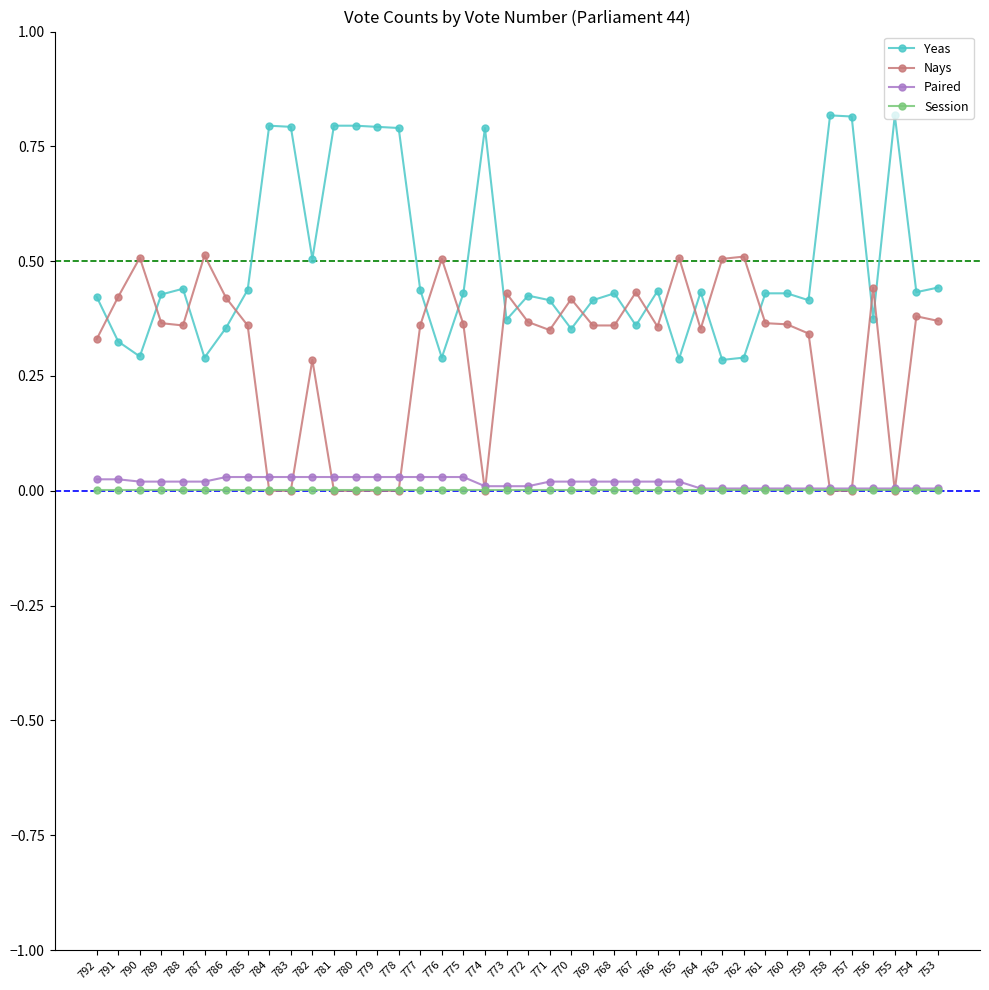

What is the maximum value shown in the chart?

0.8